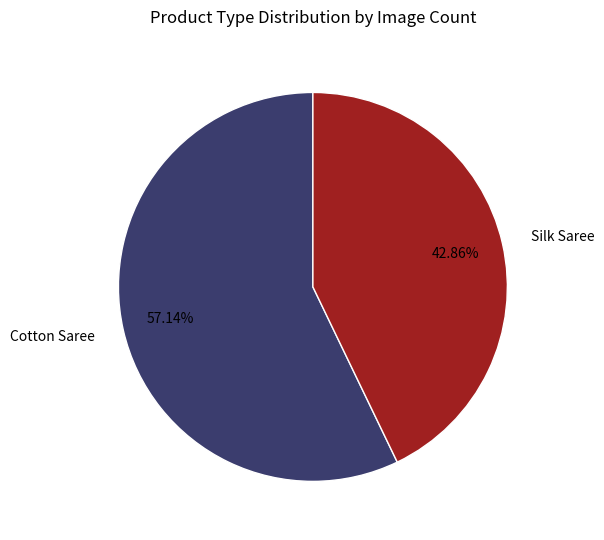

Between Silk Saree and Cotton Saree, which is larger?

Cotton Saree